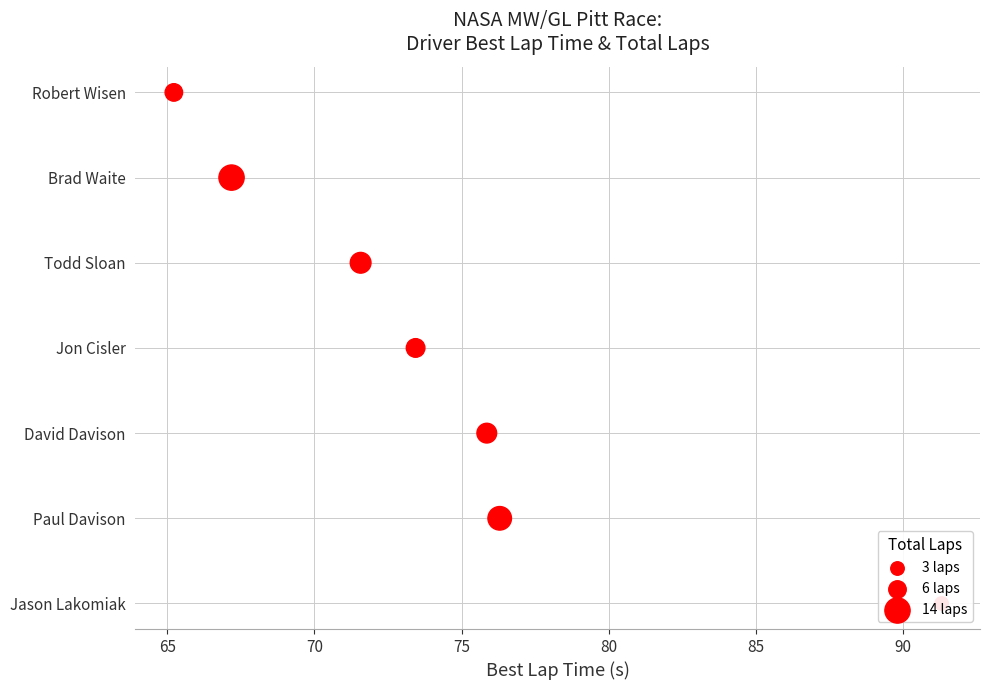

Between 70 and 80, which is larger?

80